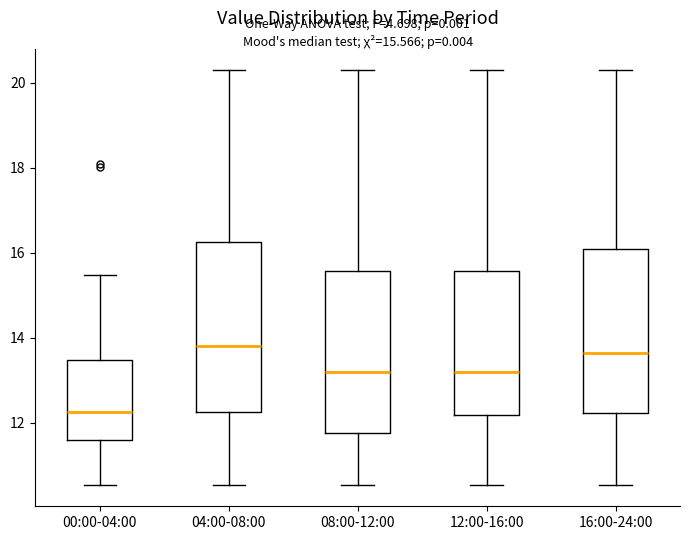

Which box's median line is the lowest?

00:00-04:00